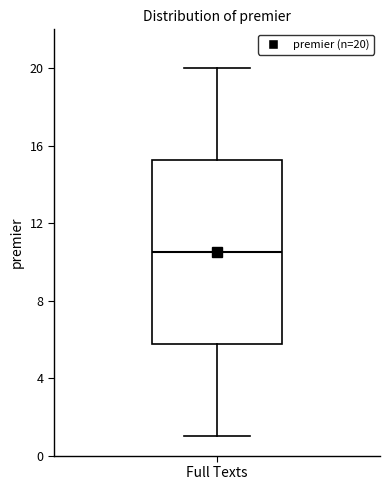

Transcribe this box plot: give where the median line is, the range the box spans, and where the two whiskers end, as read against the y-axis. The values are not printed on the chart, so give them approximately, as read against the axis.

median 10.5, box 6.0 to 15.5, whiskers 1.0 to 20.0